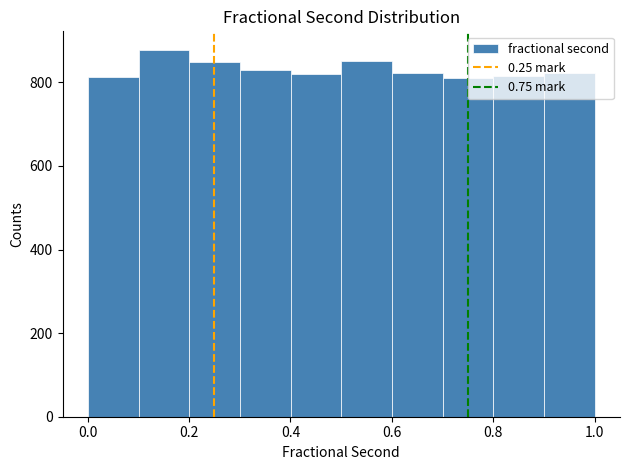

Reading left to right, list every bar in this chart as the range it spans on the x-axis followed by its height. Neither the bar edges nor the heights are printed on the chart, so give them approximately, as read against the axes.

0.0 to 0.1: 820
0.1 to 0.2: 880
0.2 to 0.3: 840
0.3 to 0.4: 820
0.4 to 0.5: 820
0.5 to 0.6: 860
0.6 to 0.7: 820
0.7 to 0.8: 820
0.8 to 0.9: 820
0.9 to 1.0: 820